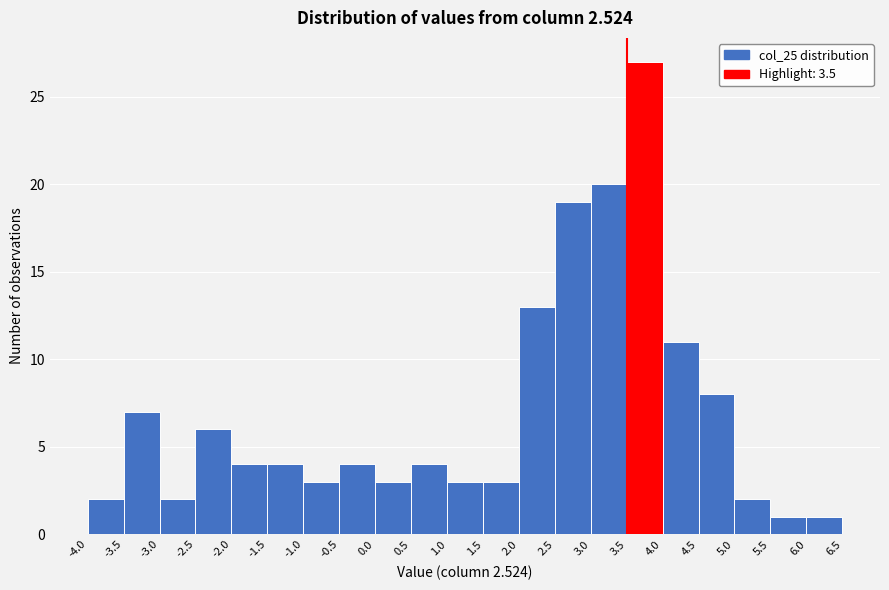

Which range on the x-axis has the tallest bar?

3.5 to 4.0